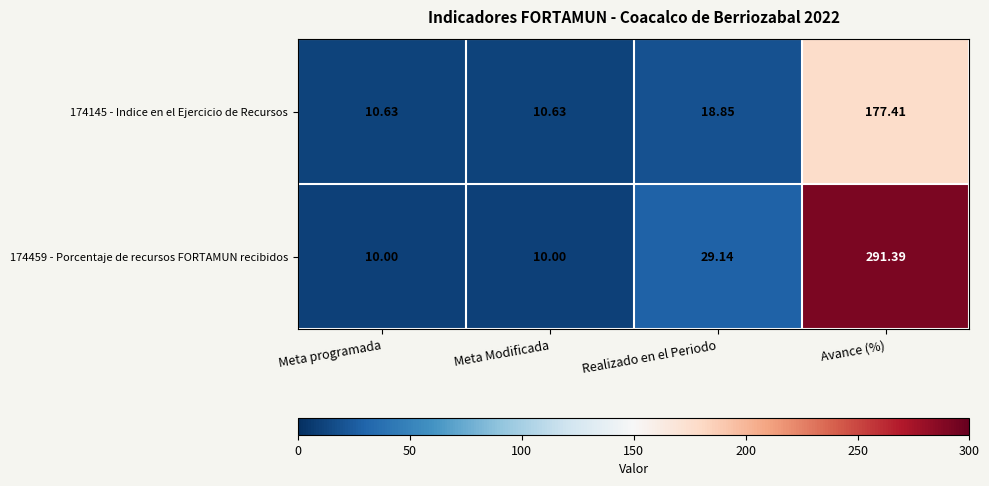

Where is 174459 - Porcentaje de recursos FORTAMUN recibidos nearest to the value 150?

Realizado en el Periodo